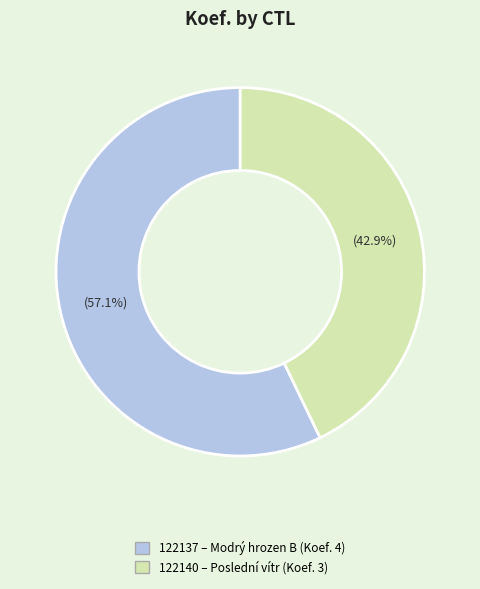

Which slice represents more than half of the pie?

122137